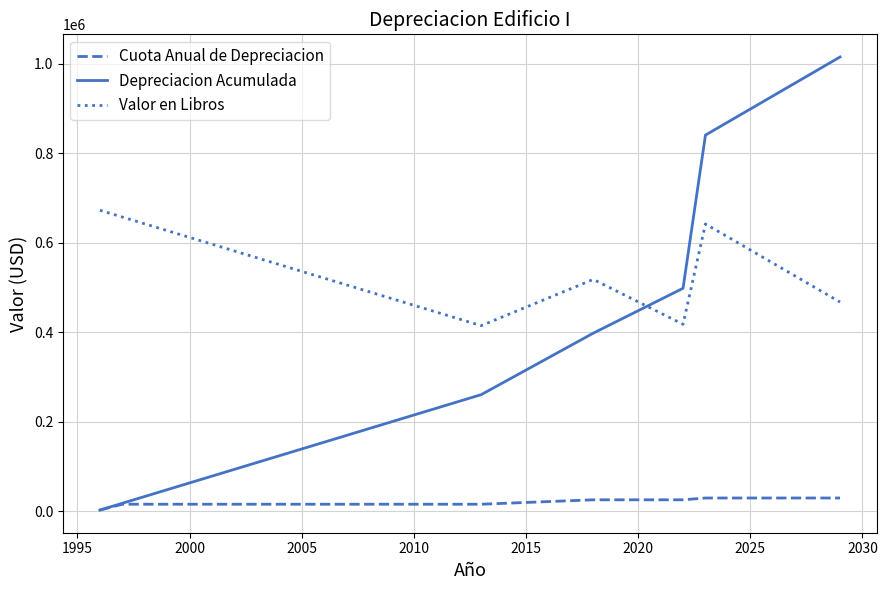

Is this an area chart (filled region under the line)?

No